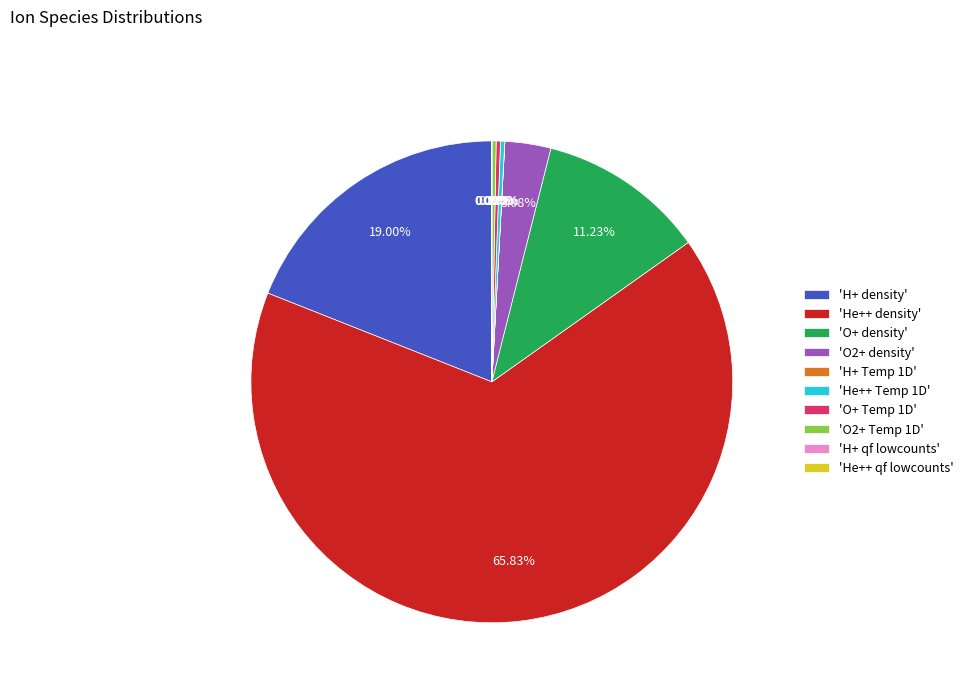

Does any single category account for the majority?

Yes